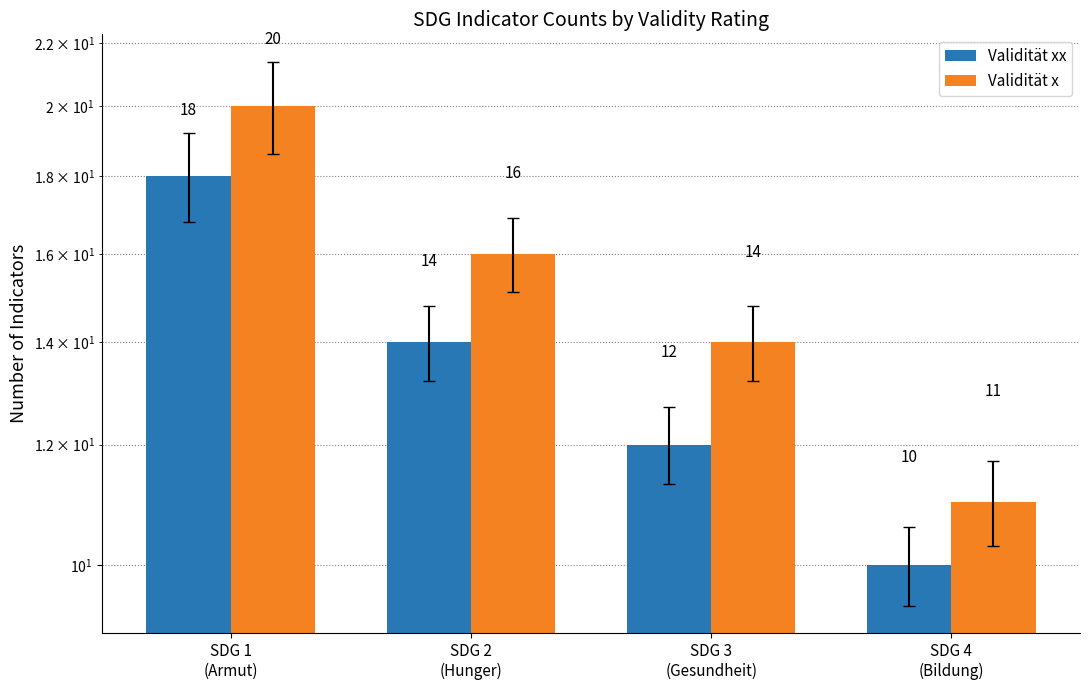

Which category has the highest value across all series?

SDG 1
(Armut)